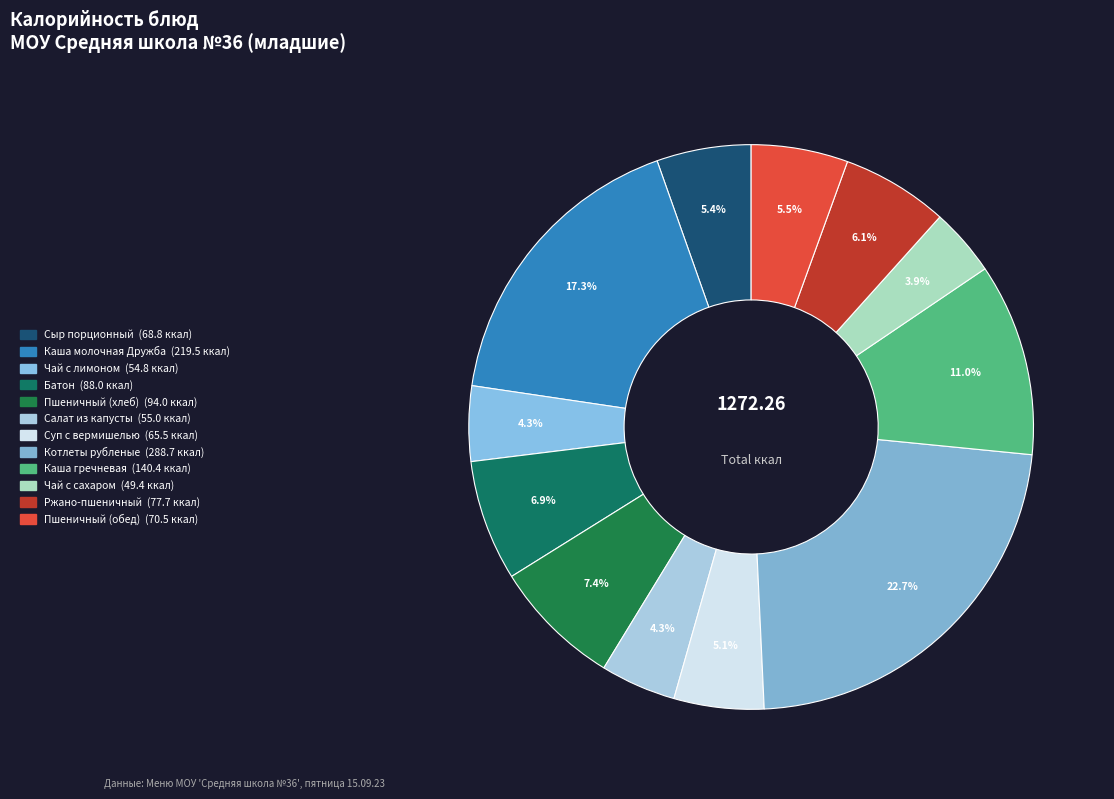

Combined, do Котлеты рубленые and Чай с лимоном account for over 50%?

No